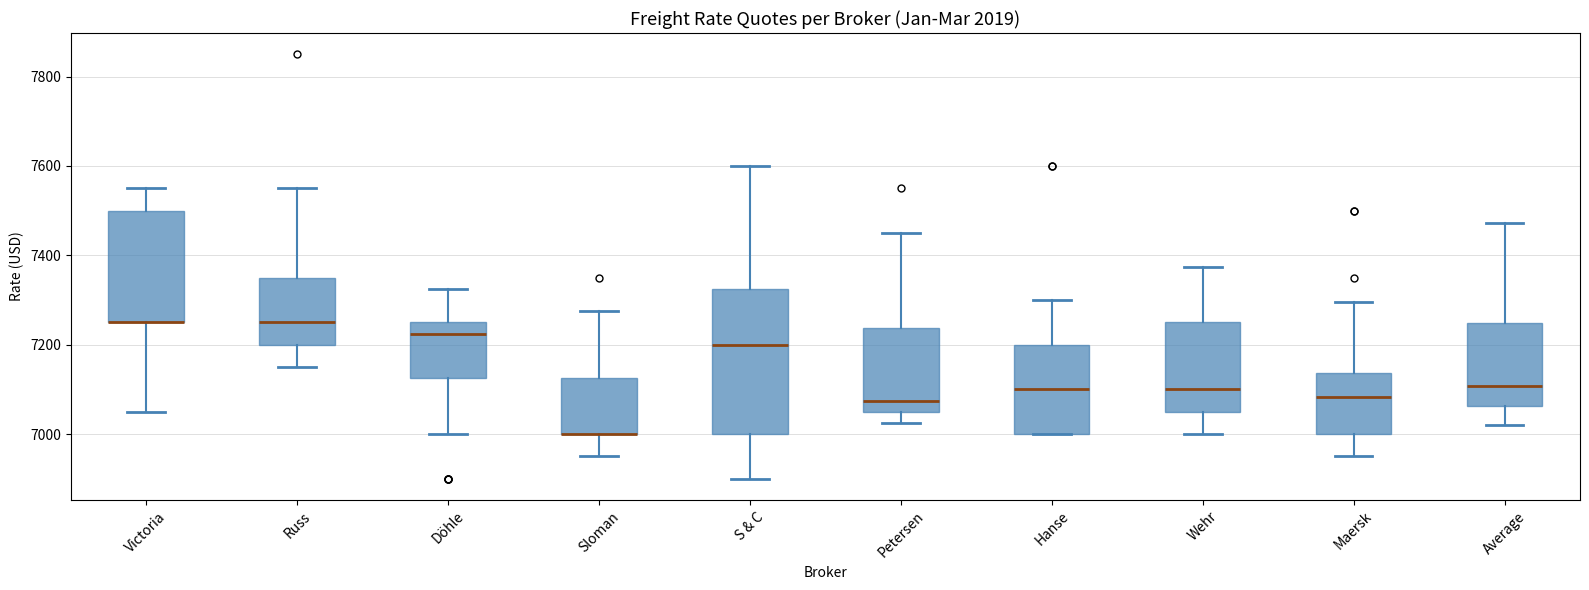

Reading left to right, transcribe this box plot: for each box, give where its median line is, the range the box spans, and where its two whiskers end, as read against the y-axis. The values are not printed on the chart, so give them approximately, as read against the axis.

Victoria: median 7260 (drawn on the box's lower edge), box 7260 to 7500, whiskers 7060 to 7560
Russ: median 7260, box 7200 to 7360, whiskers 7160 to 7560
Döhle: median 7220, box 7120 to 7260, whiskers 7000 to 7320
Sloman: median 7000 (drawn on the box's lower edge), box 7000 to 7120, whiskers 6960 to 7280
S & C: median 7200, box 7000 to 7320, whiskers 6900 to 7600
Petersen: median 7080, box 7060 to 7240, whiskers 7020 to 7460
Hanse: median 7100, box 7000 to 7200, whiskers 7000 to 7300
Wehr: median 7100, box 7060 to 7260, whiskers 7000 to 7380
Maersk: median 7080, box 7000 to 7140, whiskers 6960 to 7300
Average: median 7100, box 7060 to 7240, whiskers 7020 to 7480